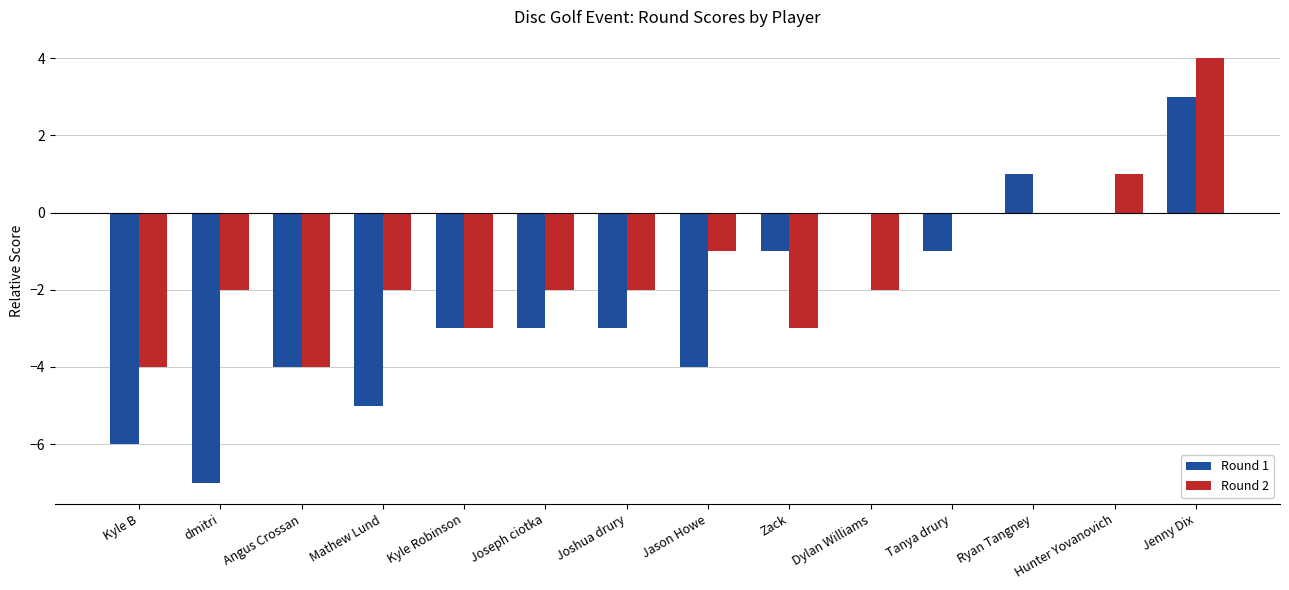

What is the sum of all Round 1 values?

-33